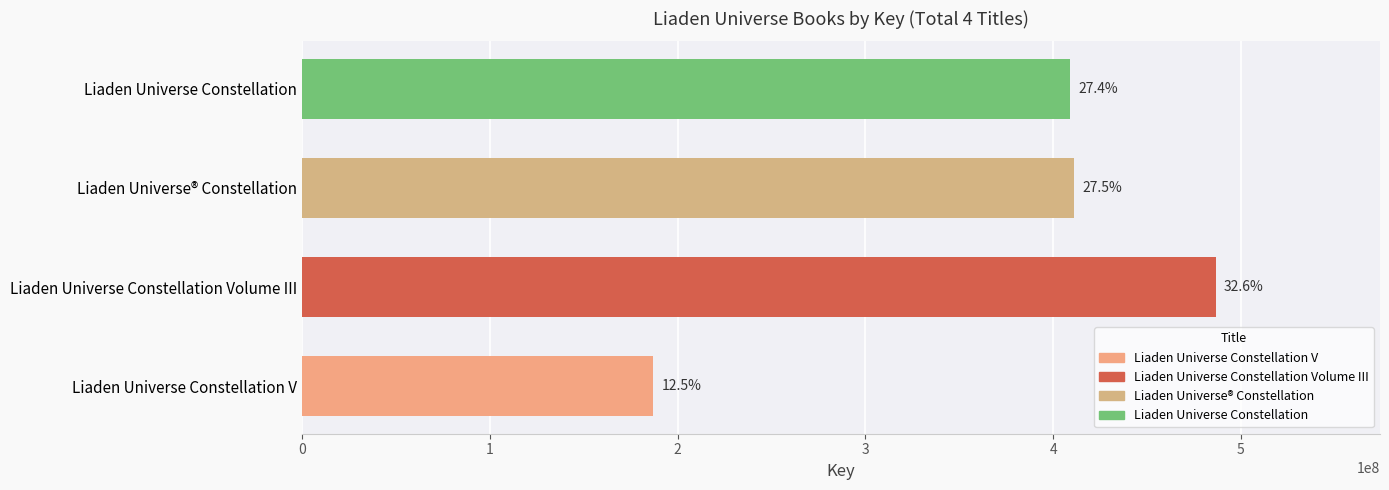

Are the bars horizontal?

Yes